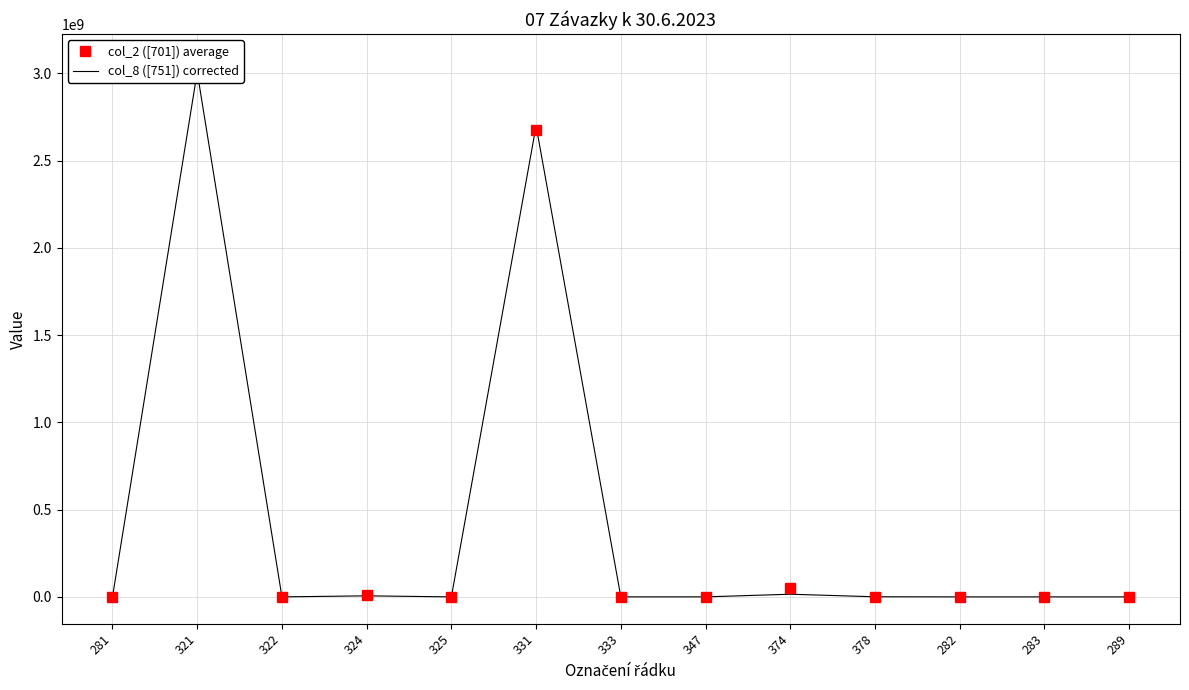

At which category is the sum across all series the highest?

321